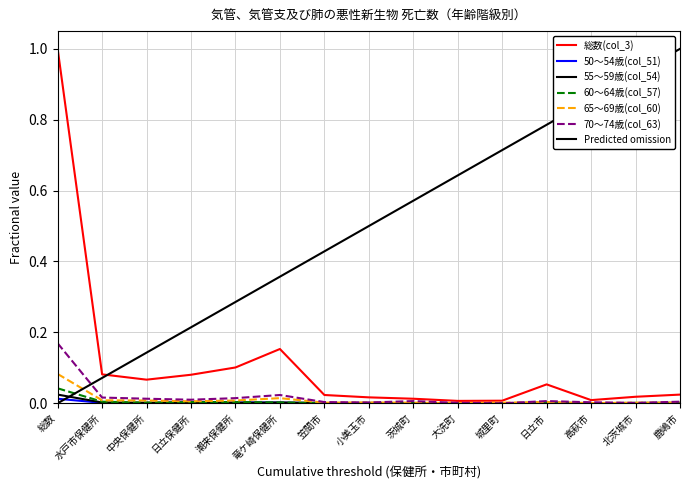

Where is the first local maximum for 60～64歳(col_57)?

大洗町